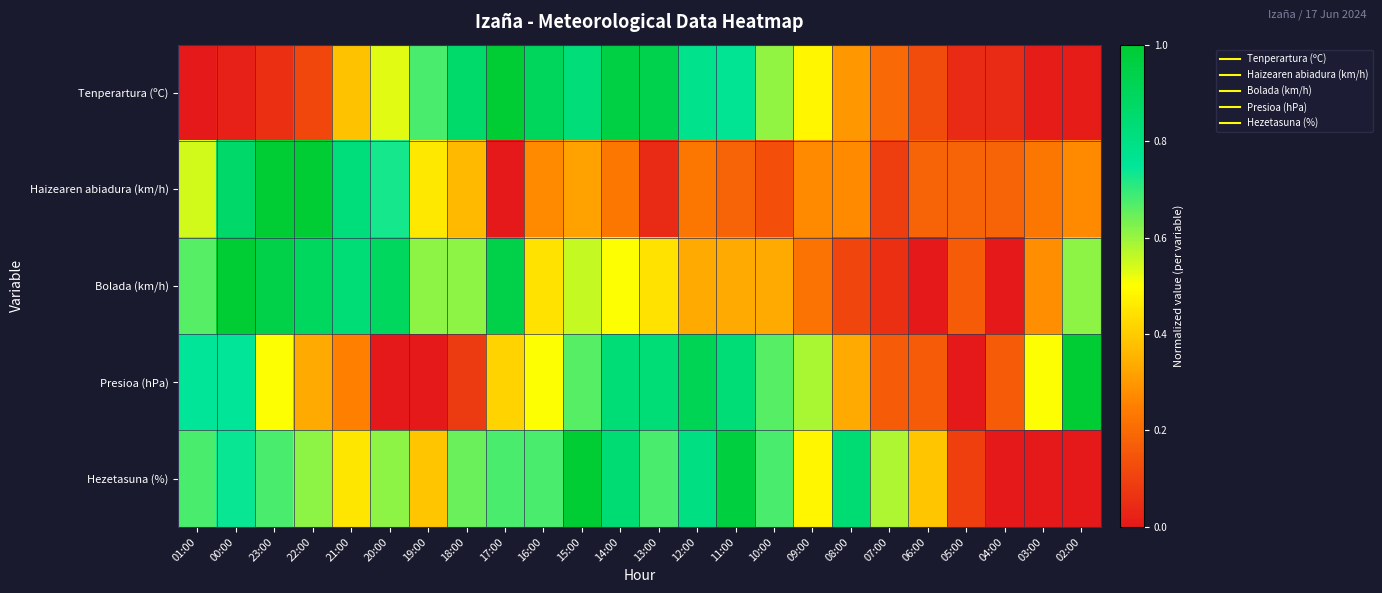

Reading left to right, list all the values displayed in this chart.

Tenperartura (ºC): 01:00=0.0	00:00=0.0	23:00=0.1	22:00=0.1	21:00=0.4	20:00=0.5	19:00=0.7	18:00=0.9	17:00=1.0	16:00=0.9	15:00=0.8	14:00=1.0	13:00=0.9	12:00=0.8	11:00=0.8	10:00=0.6	09:00=0.5	08:00=0.3	07:00=0.2	06:00=0.1	05:00=0.0	04:00=0.0	03:00=0.0	02:00=0.0
Haizearen abiadura (km/h): 01:00=0.5	00:00=0.9	23:00=1.0	22:00=1.0	21:00=0.8	20:00=0.7	19:00=0.5	18:00=0.4	17:00=0.0	16:00=0.3	15:00=0.3	14:00=0.2	13:00=0.0	12:00=0.2	11:00=0.2	10:00=0.1	09:00=0.3	08:00=0.3	07:00=0.1	06:00=0.2	05:00=0.2	04:00=0.2	03:00=0.2	02:00=0.3
Bolada (km/h): 01:00=0.7	00:00=1.0	23:00=0.9	22:00=0.9	21:00=0.8	20:00=0.9	19:00=0.6	18:00=0.6	17:00=0.9	16:00=0.4	15:00=0.6	14:00=0.5	13:00=0.4	12:00=0.3	11:00=0.3	10:00=0.3	09:00=0.2	08:00=0.1	07:00=0.1	06:00=0.0	05:00=0.2	04:00=0.0	03:00=0.3	02:00=0.6
Presioa (hPa): 01:00=0.8	00:00=0.8	23:00=0.5	22:00=0.3	21:00=0.3	20:00=0.0	19:00=0.0	18:00=0.1	17:00=0.4	16:00=0.5	15:00=0.7	14:00=0.8	13:00=0.8	12:00=0.9	11:00=0.8	10:00=0.7	09:00=0.6	08:00=0.3	07:00=0.2	06:00=0.2	05:00=0.0	04:00=0.2	03:00=0.5	02:00=1.0
Hezetasuna (%): 01:00=0.7	00:00=0.7	23:00=0.7	22:00=0.6	21:00=0.5	20:00=0.6	19:00=0.4	18:00=0.6	17:00=0.7	16:00=0.7	15:00=1.0	14:00=0.8	13:00=0.7	12:00=0.8	11:00=1.0	10:00=0.7	09:00=0.5	08:00=0.8	07:00=0.6	06:00=0.4	05:00=0.1	04:00=0.0	03:00=0.0	02:00=0.0